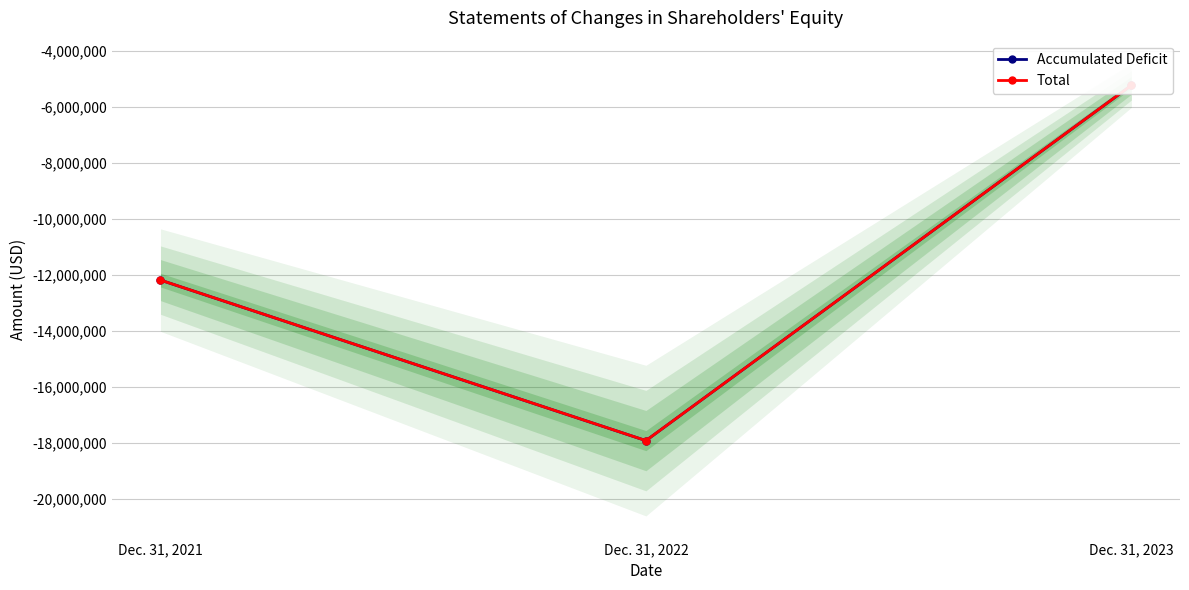

What is the sum of all Total values?

-35341561